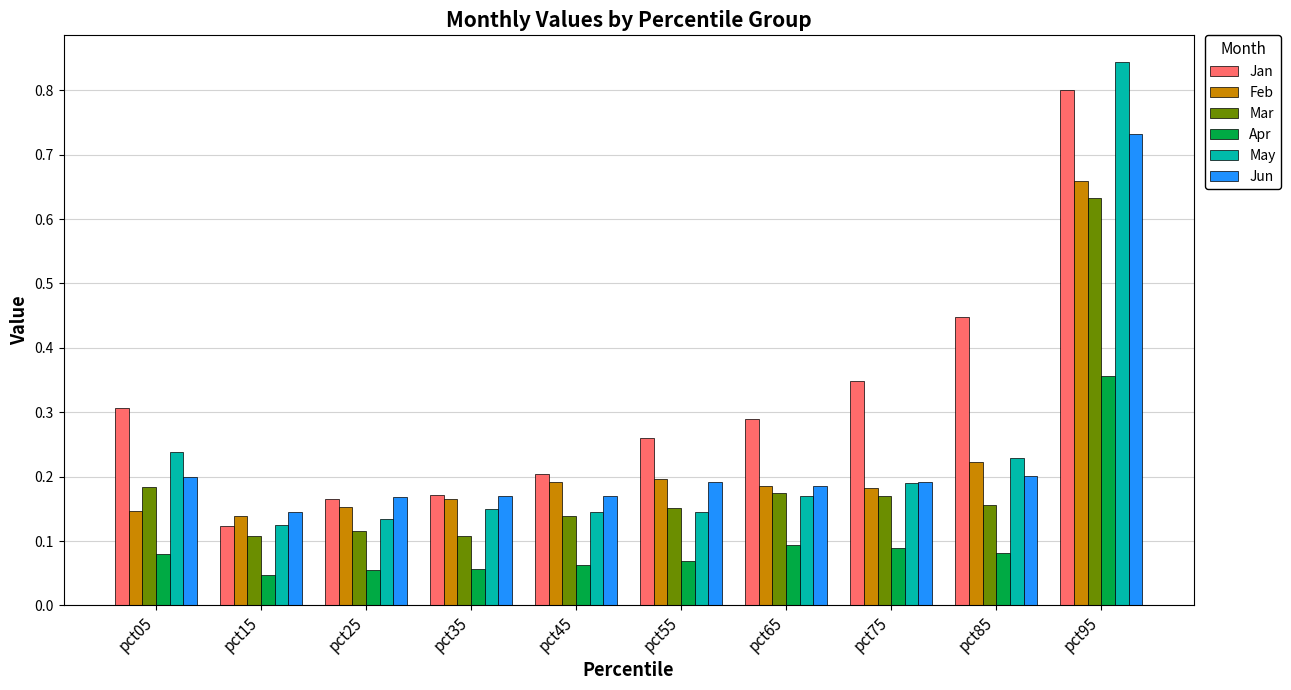

What is the total value across all series at pct95?

4.0